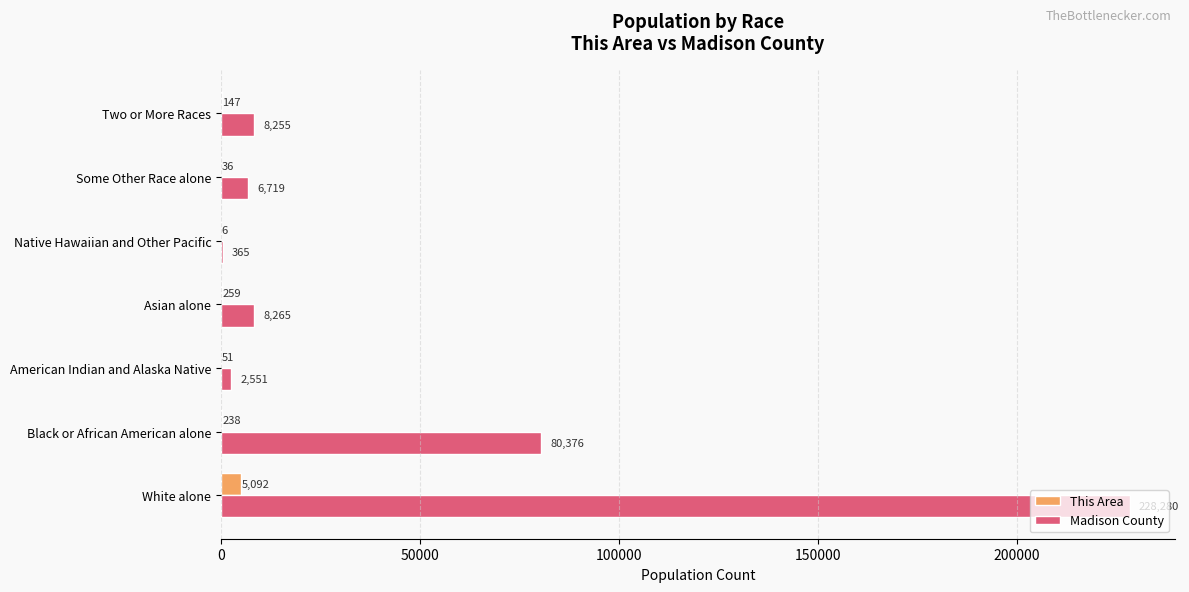

The Madison County series shows 109886 at Black or African American alone. True or false?

False